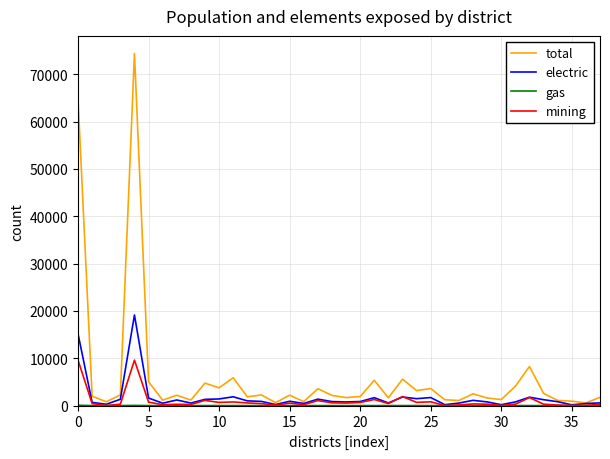

How many series are shown in this chart?

4